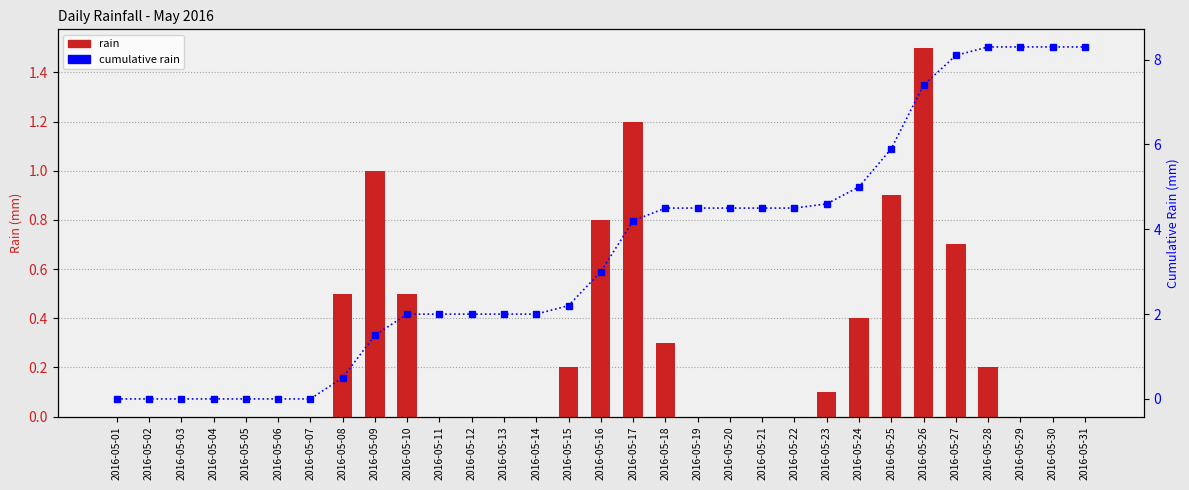

What is the highest value of the rain series?

1.5